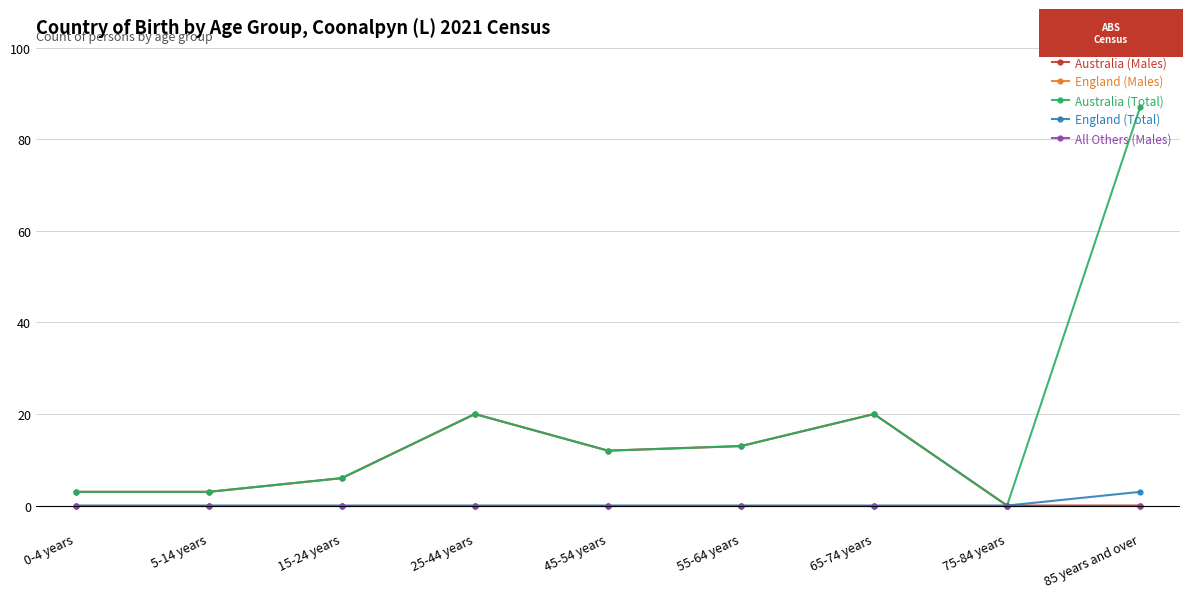

What is the maximum value shown in the chart?

87